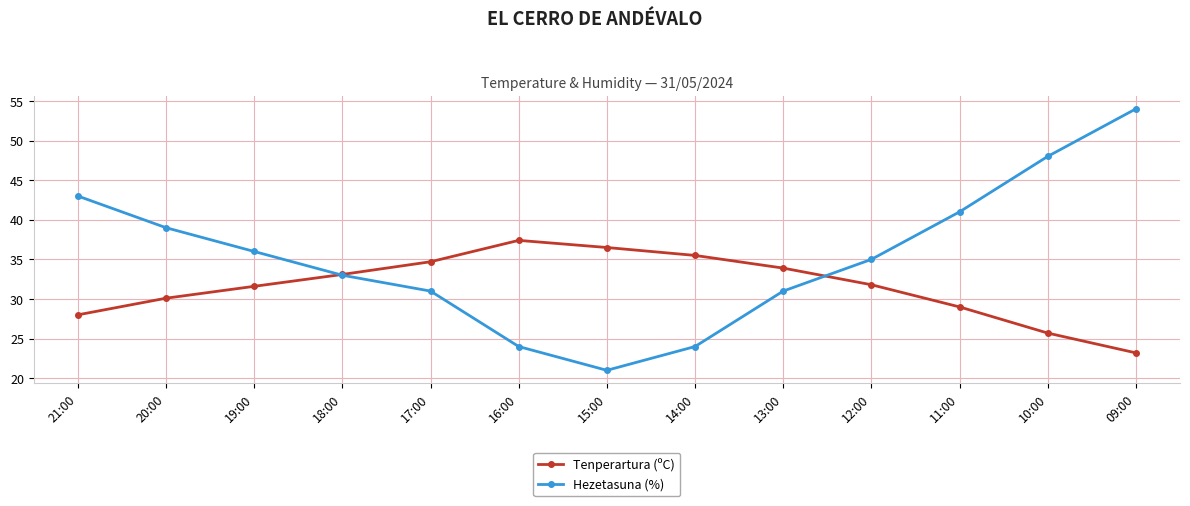

List the series in order of their overall mean, highest first.

Hezetasuna (%), Tenperartura (ºC)